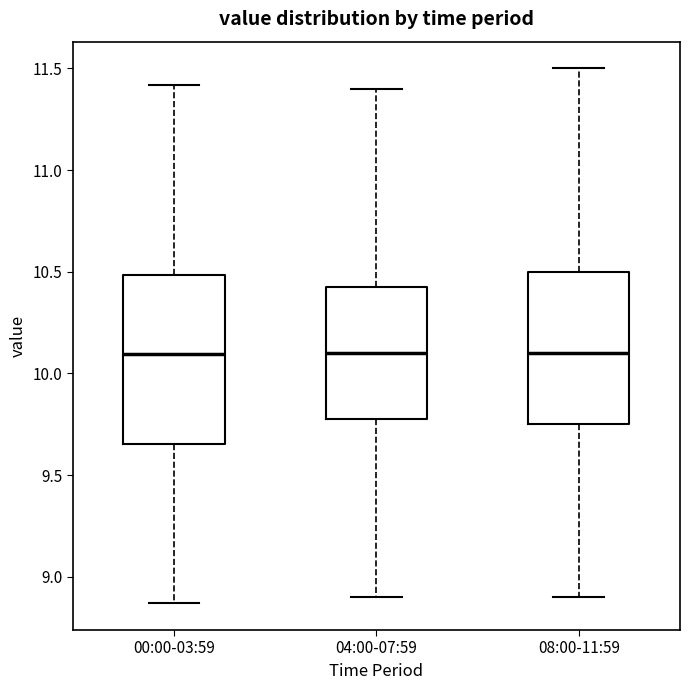

Comparing the boxes themselves (not the whiskers), which one is the tallest?

00:00-03:59